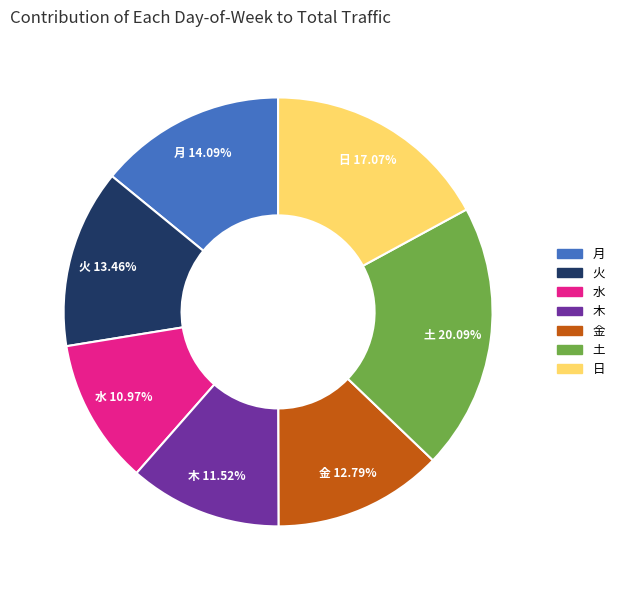

Which has a higher value, 金 or 火?

火